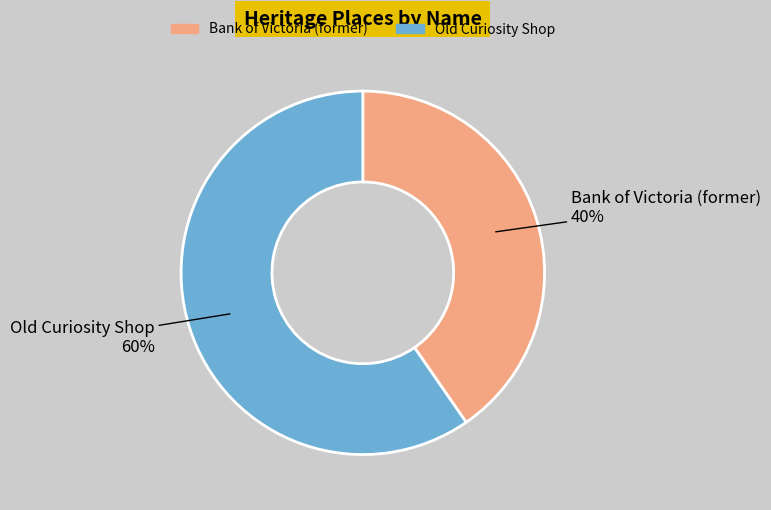

How many segments does this pie chart have?

2